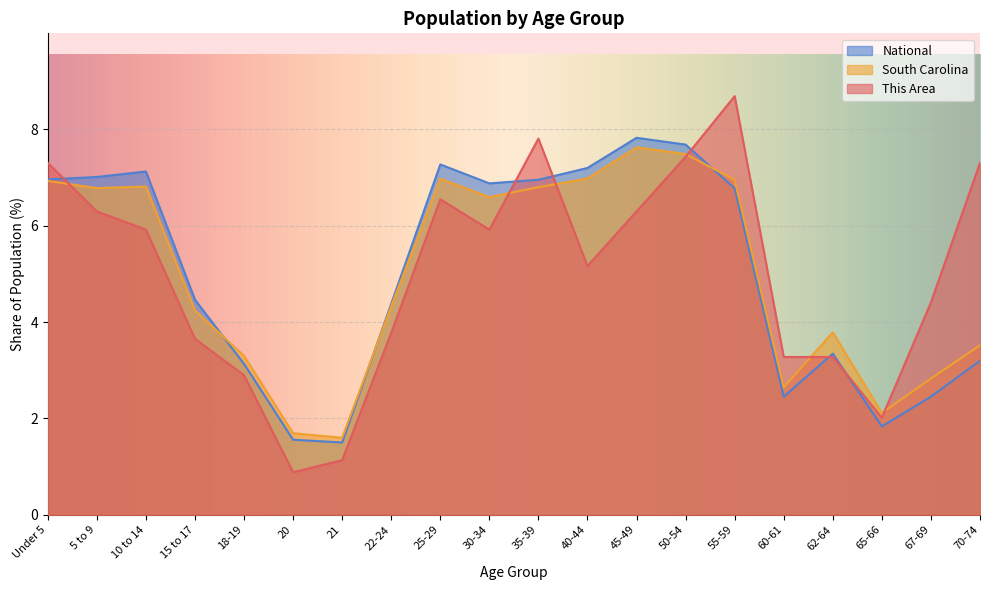

Reading left to right, list all the values displayed in this chart.

This Area: 7.3	6.3	5.9	3.7	2.9	0.9	1.1	3.8	6.5	5.9	7.8	5.2	6.3	7.4	8.7	3.3	3.3	2.0	4.4	7.3
South Carolina: 6.9	6.8	6.8	4.2	3.3	1.7	1.6	4.3	7.0	6.6	6.8	7.0	7.6	7.5	7.0	2.6	3.8	2.1	2.8	3.5
National: 7.0	7.0	7.1	4.5	3.1	1.6	1.5	4.4	7.3	6.9	7.0	7.2	7.8	7.7	6.8	2.5	3.3	1.8	2.5	3.2